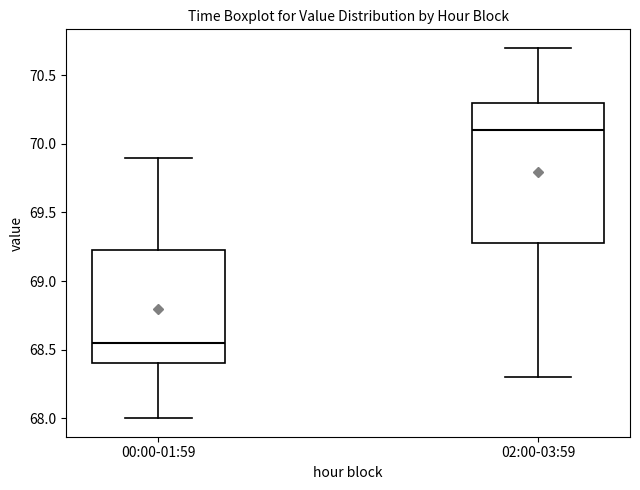

Which box has the highest median line?

02:00-03:59